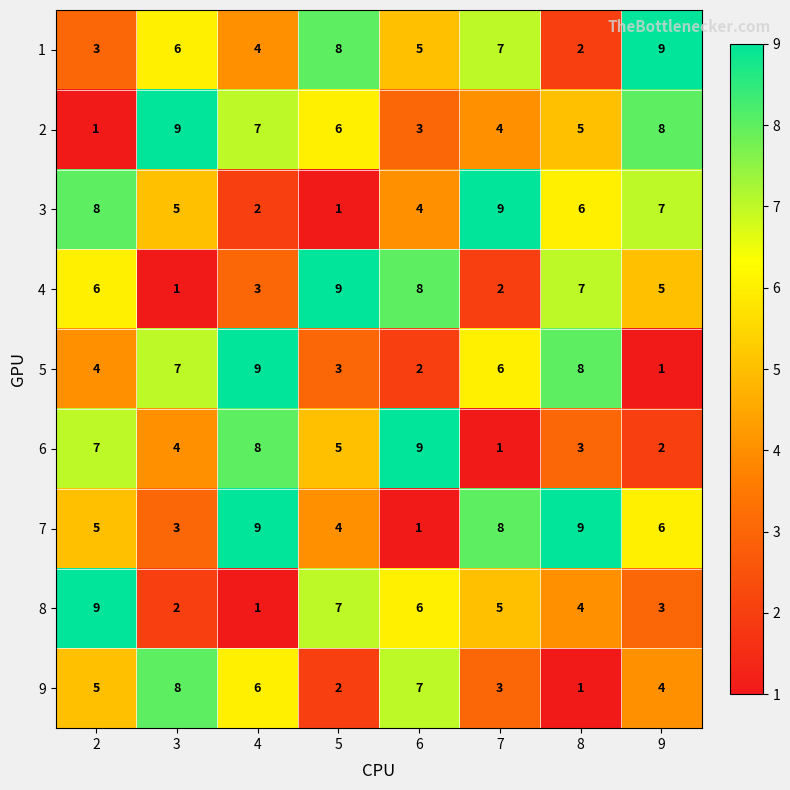

What is the smallest value displayed?

1